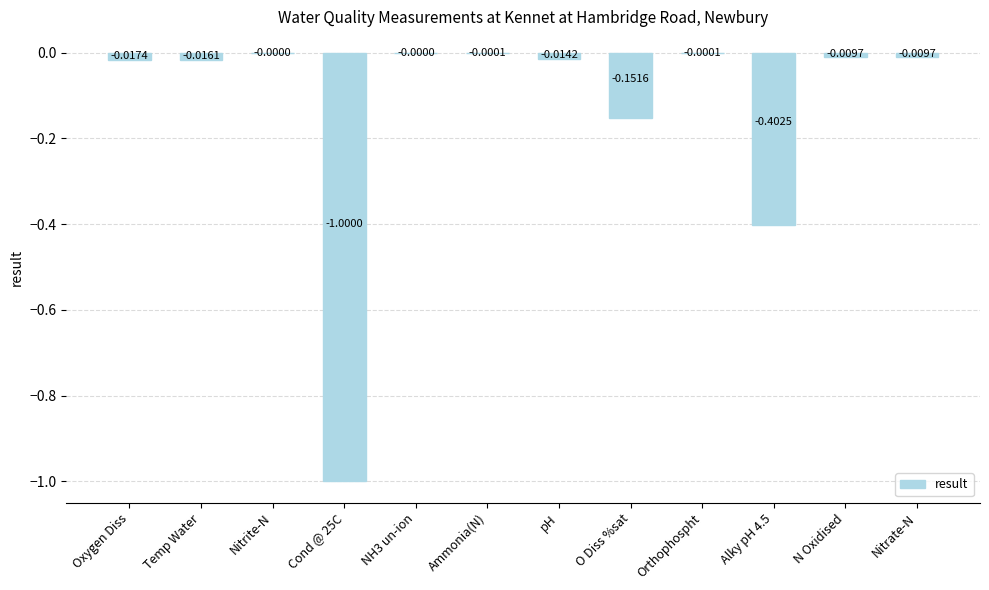

What is the change in value from Nitrite-N to Cond @ 25C?

-1.0